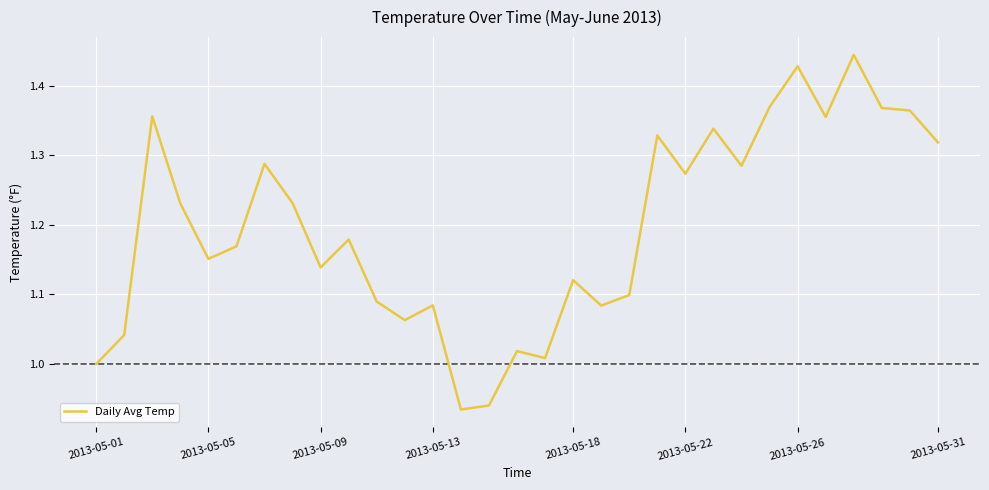

What is the difference between the maximum and minimum values?

0.5